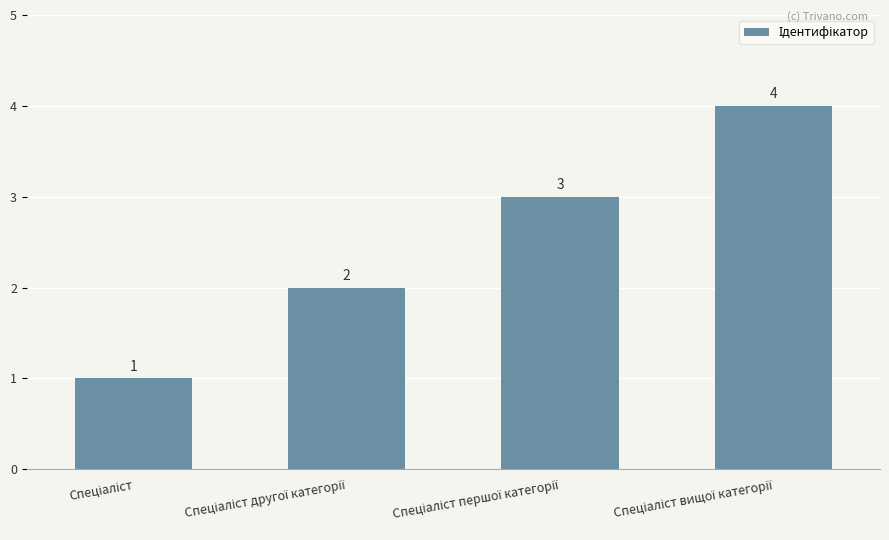

How many values are between 2 and 4?

3